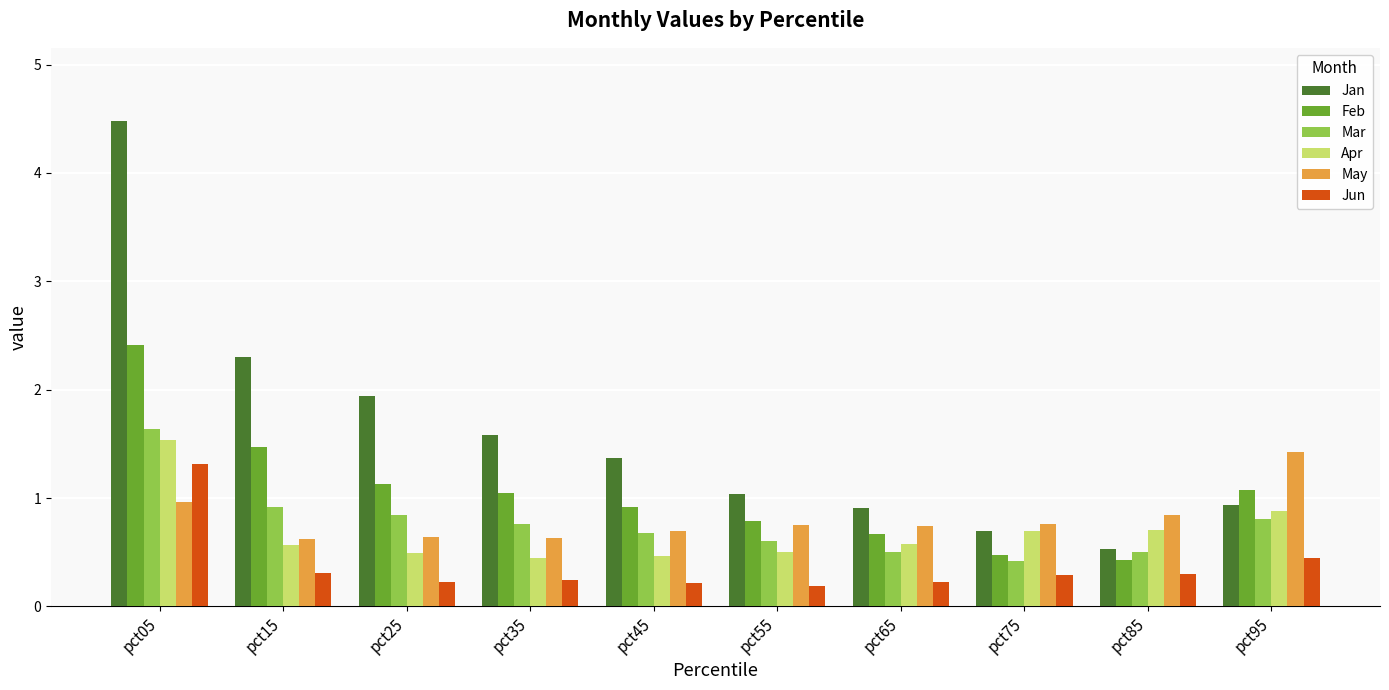

What is the sum of the Feb values at pct95 and pct65?

1.7